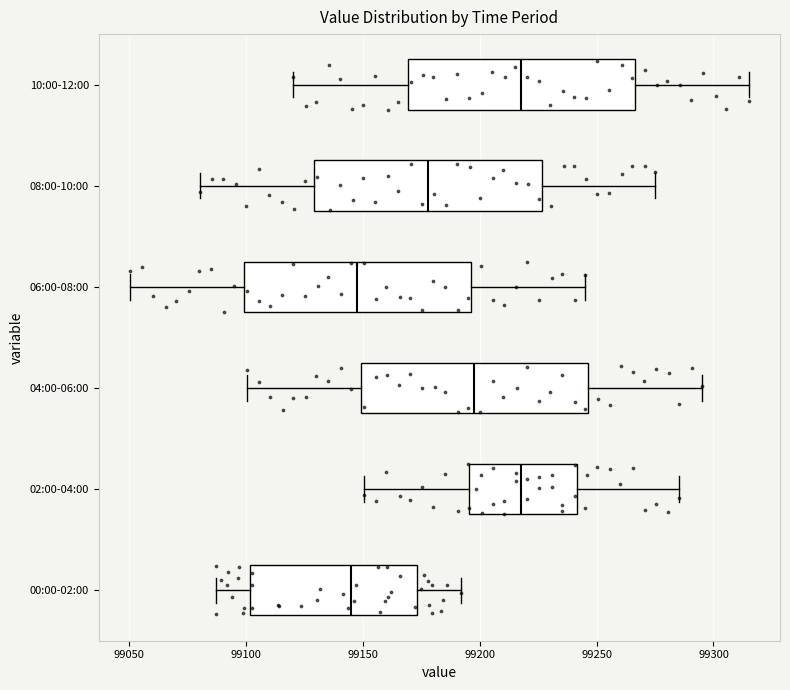

Where does the right whisker of the box for 02:00-04:00 end on the x-axis? The values are not printed on the chart, so give them approximately, as read against the axis.

99285